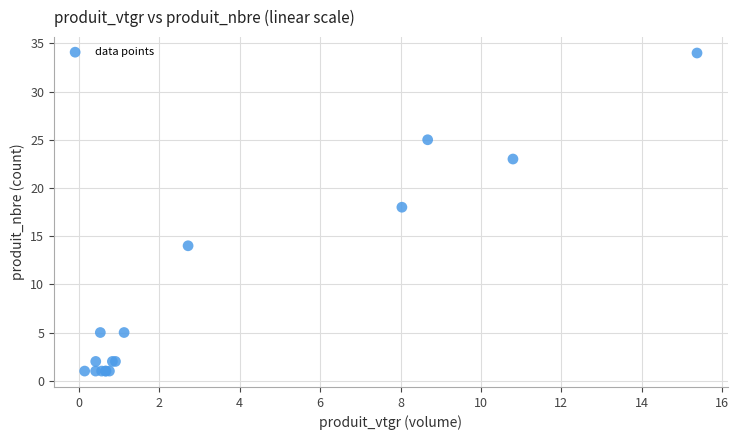

What Y value in the scatter plot is closest to 17?

18